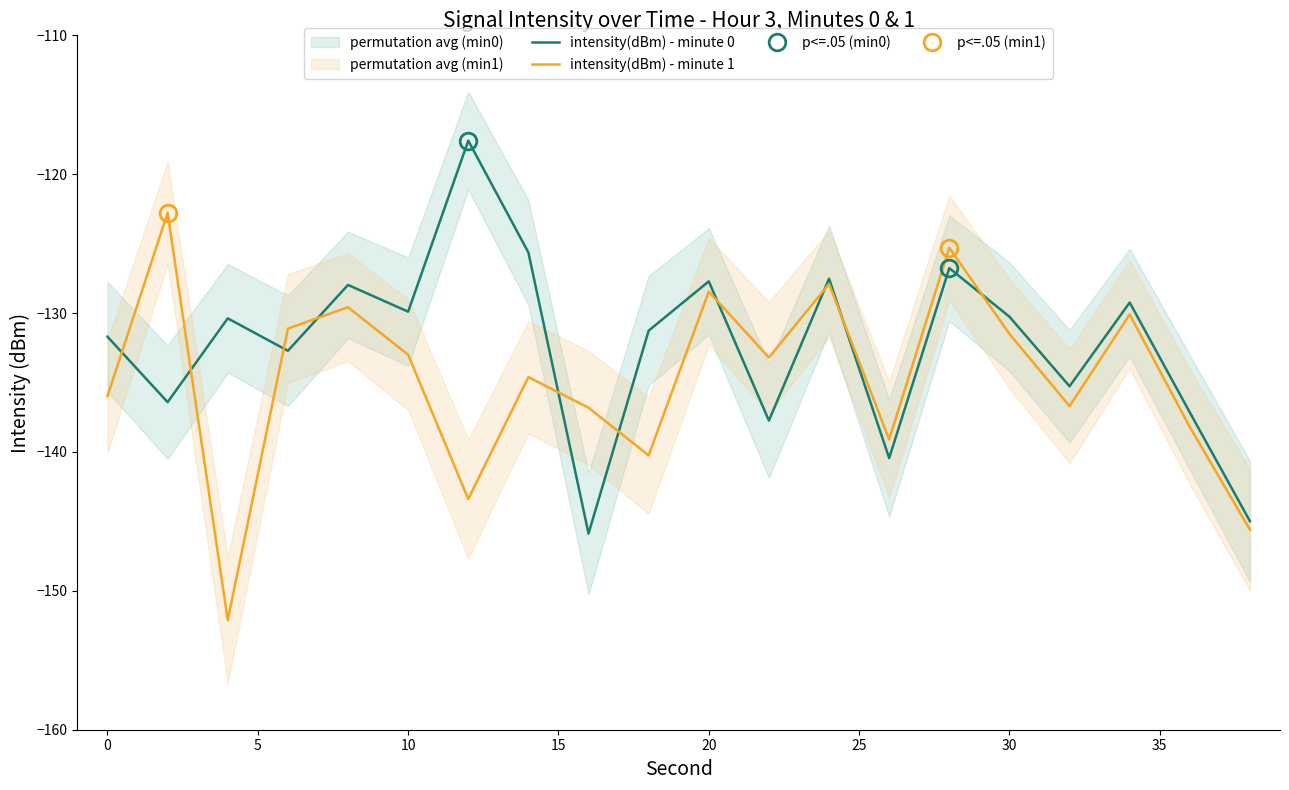

The value of intensity(dBm) - minute 0 at 0 is -131.7. True or false?

True